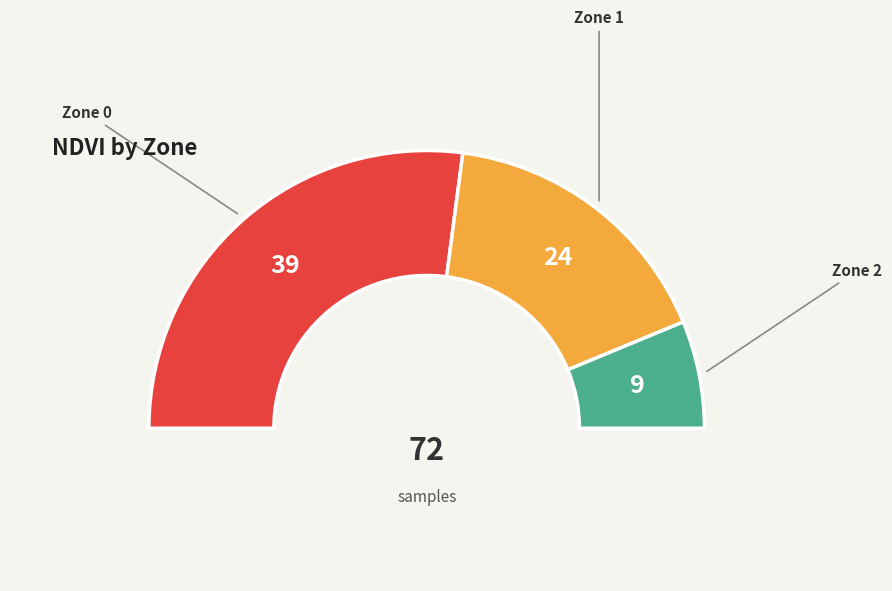

Does any single category account for the majority?

Yes